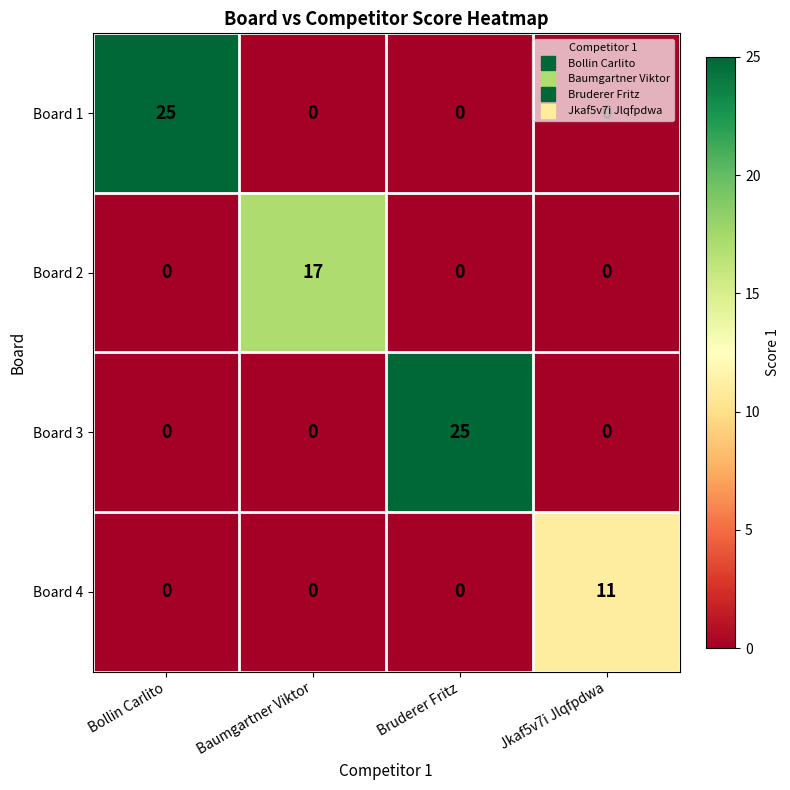

What is the total value across all series at Jkaf5v7i Jlqfpdwa?

11